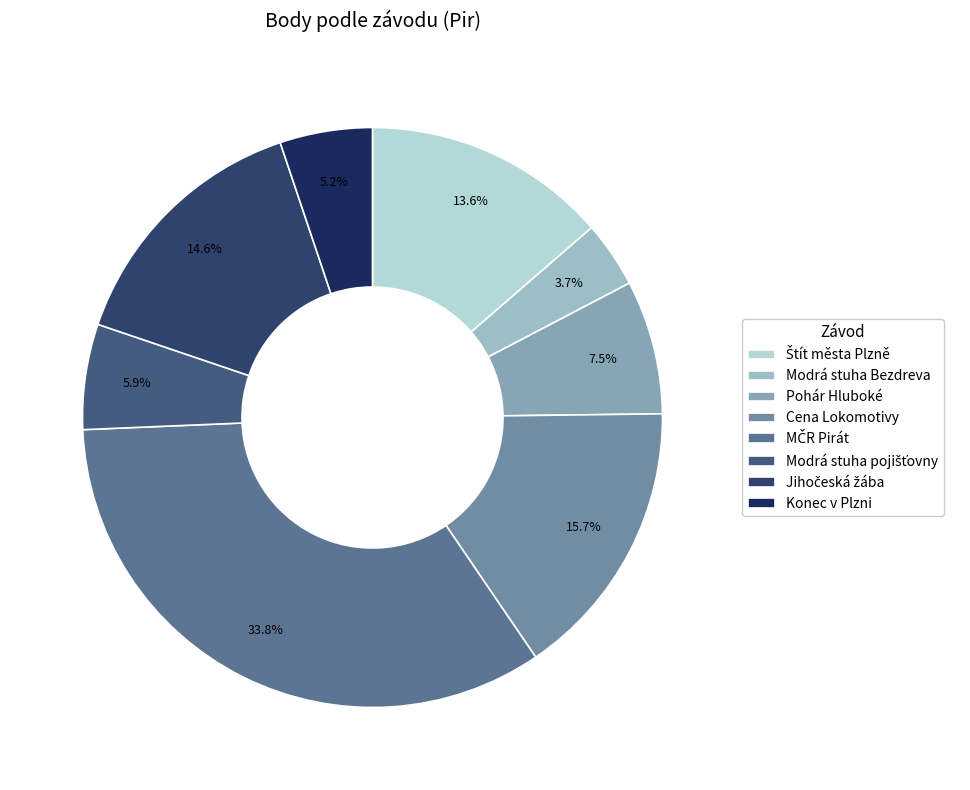

Which category has the smallest portion of the pie?

Modrá stuha Bezdreva